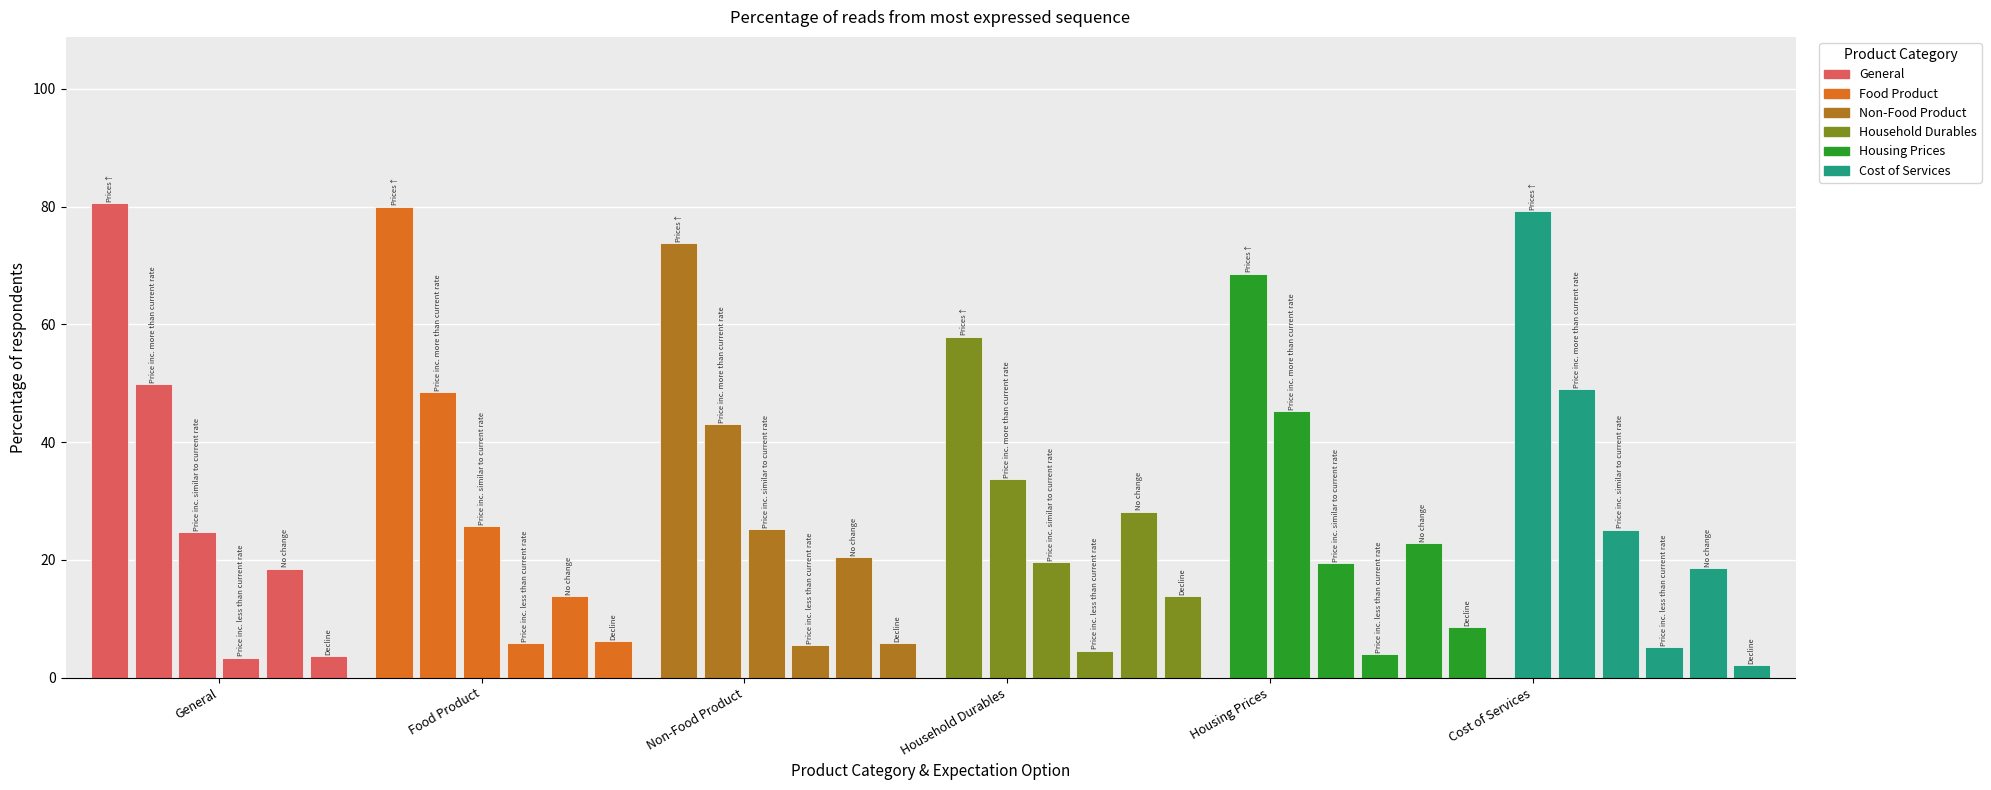

Are the bars grouped side by side (vs. stacked)?

No